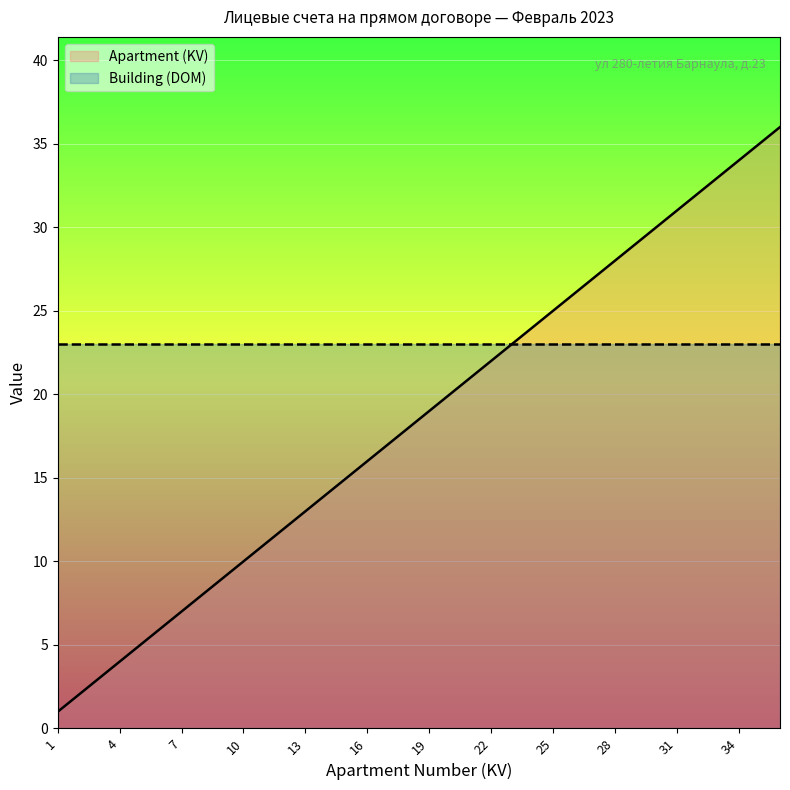

Which has a higher value, 27 or 33?

33